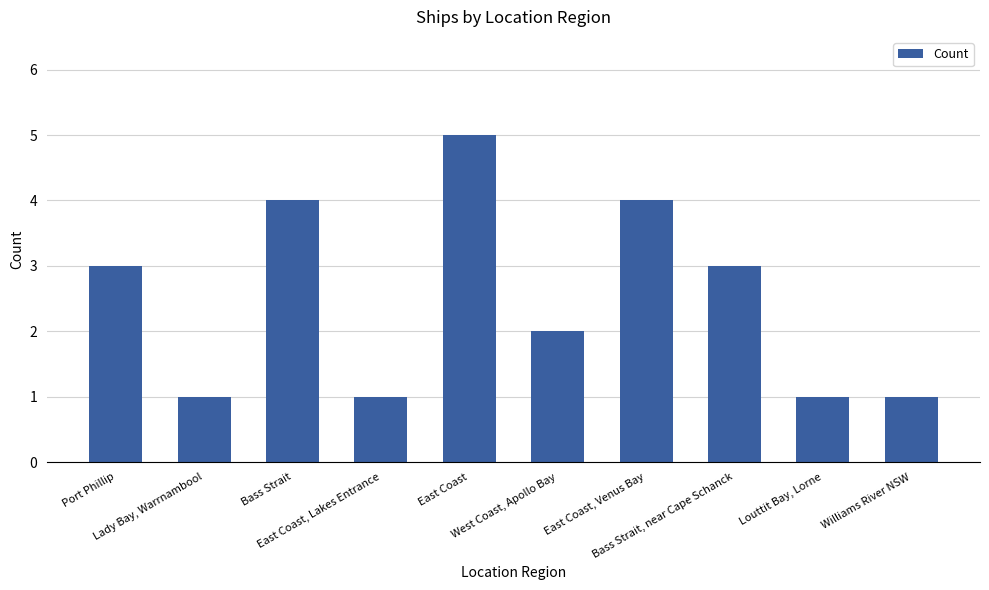

What position from the right is Lady Bay, Warrnambool?

9